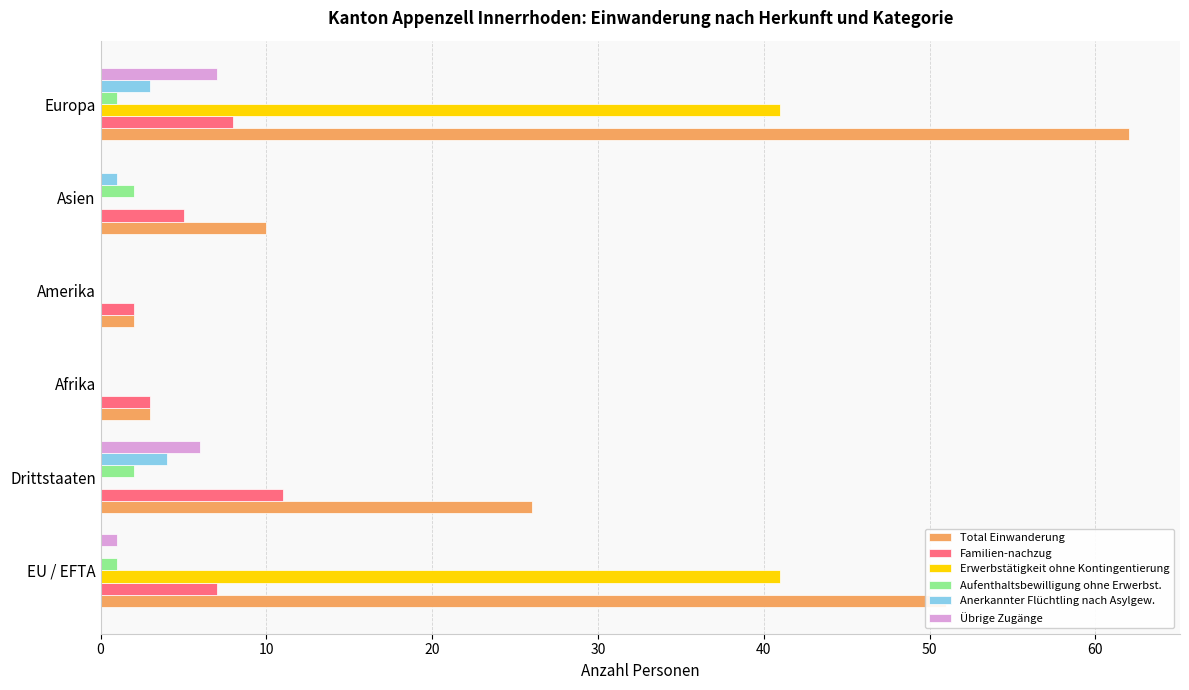

Is it true that Übrige Zugänge equals 0 at Amerika?

True